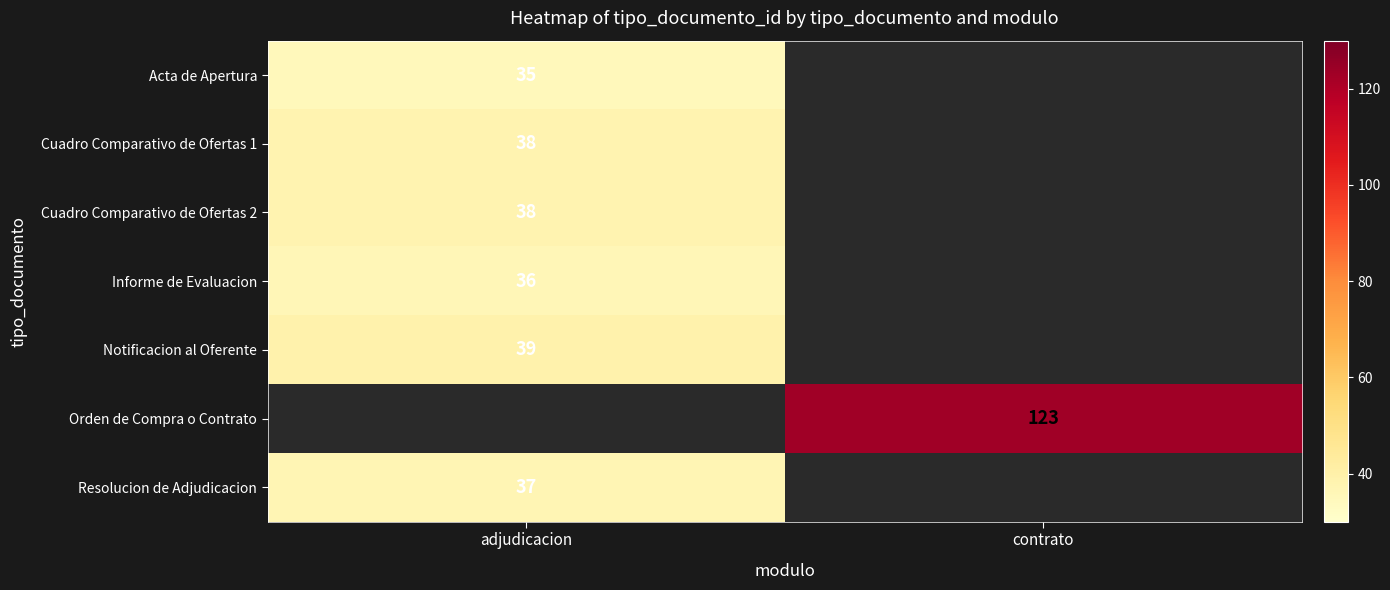

The value of Acta de Apertura at adjudicacion is 51.4. True or false?

False